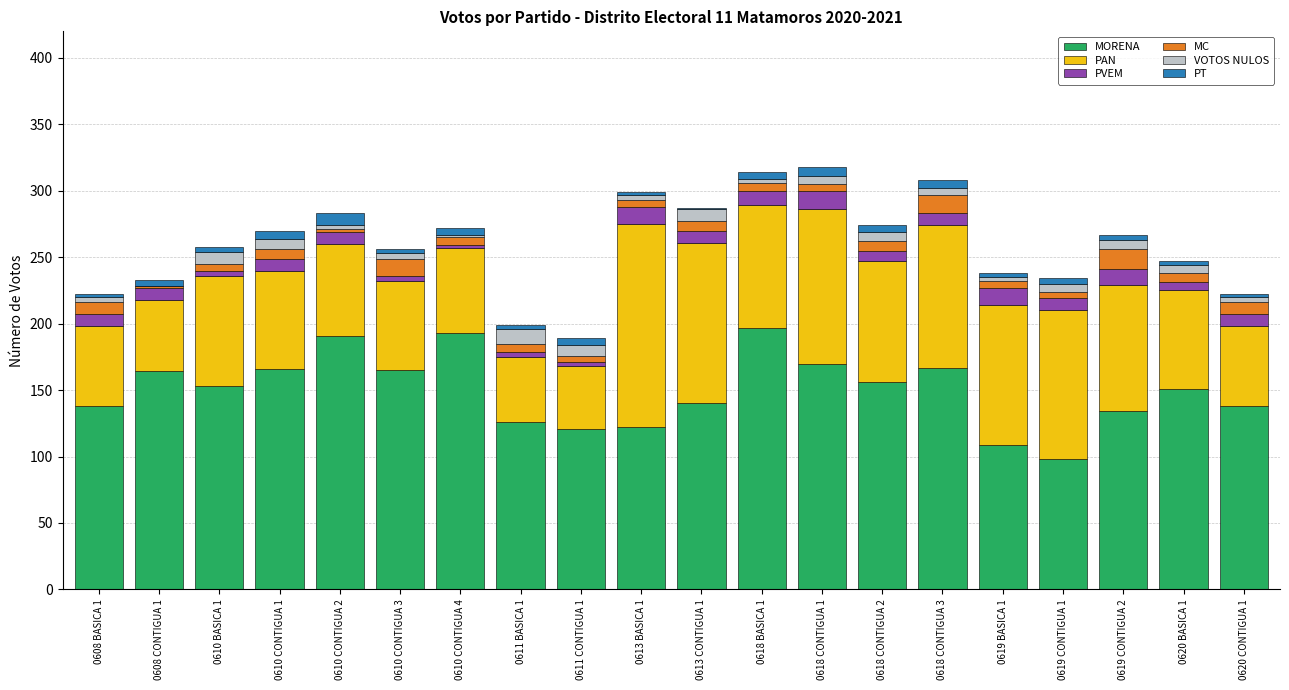

The value of MORENA at 0618 BASICA 1 is 197. True or false?

True